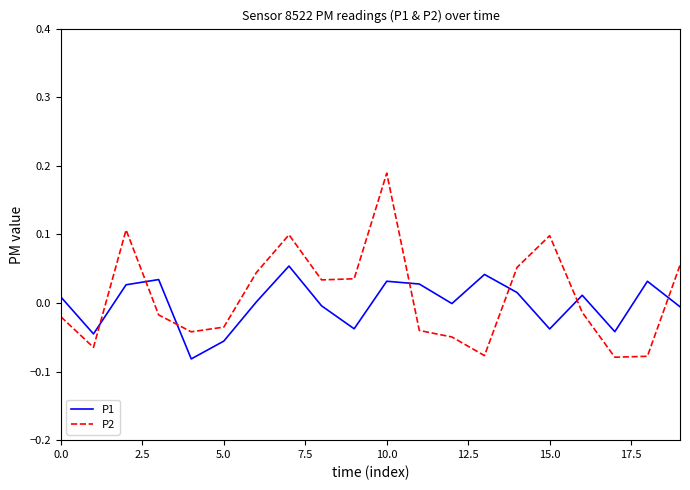

Rank the series by their maximum value, from highest to lowest.

P2, P1